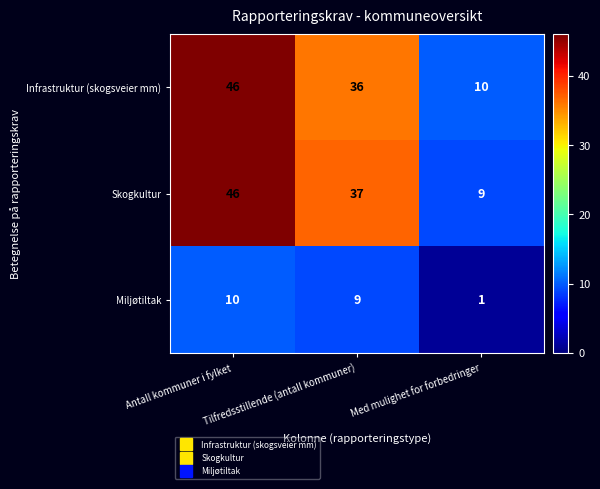

Read the Infrastruktur (skogsveier mm) value at Tilfredsstillende (antall kommuner), to the nearest 5.

35